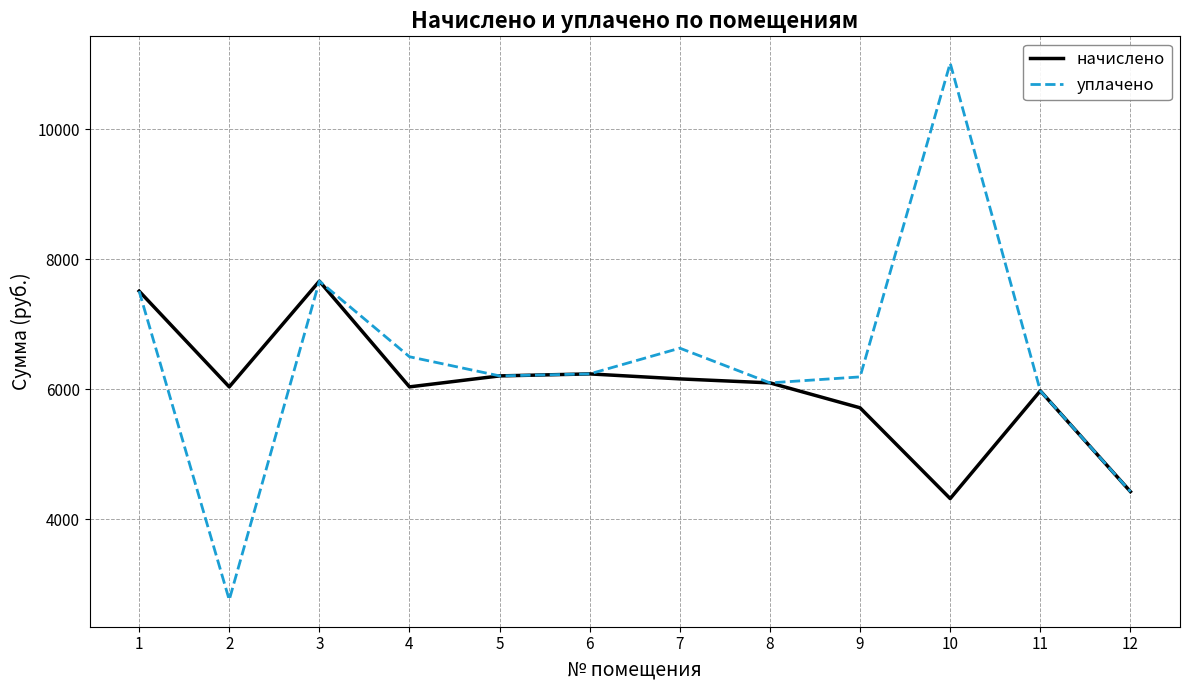

Which series has the largest total across all categories?

уплачено